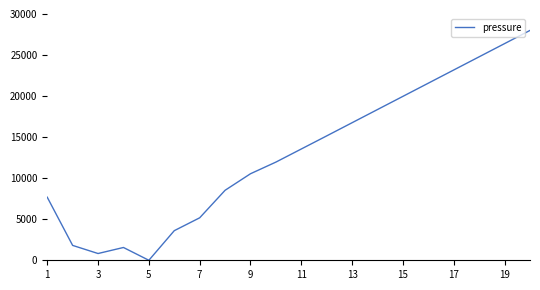

What is the greatest value displayed?

28000.0